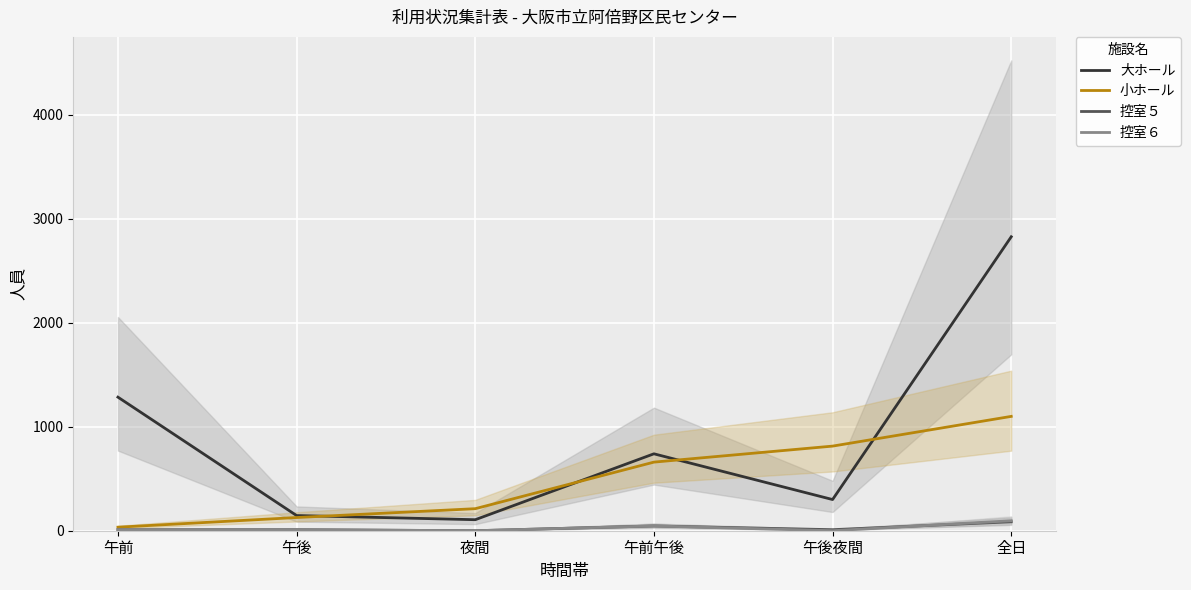

List the labels in order of 控室６ value, largest first.

全日, 午前午後, 午前, 午後, 夜間, 午後夜間